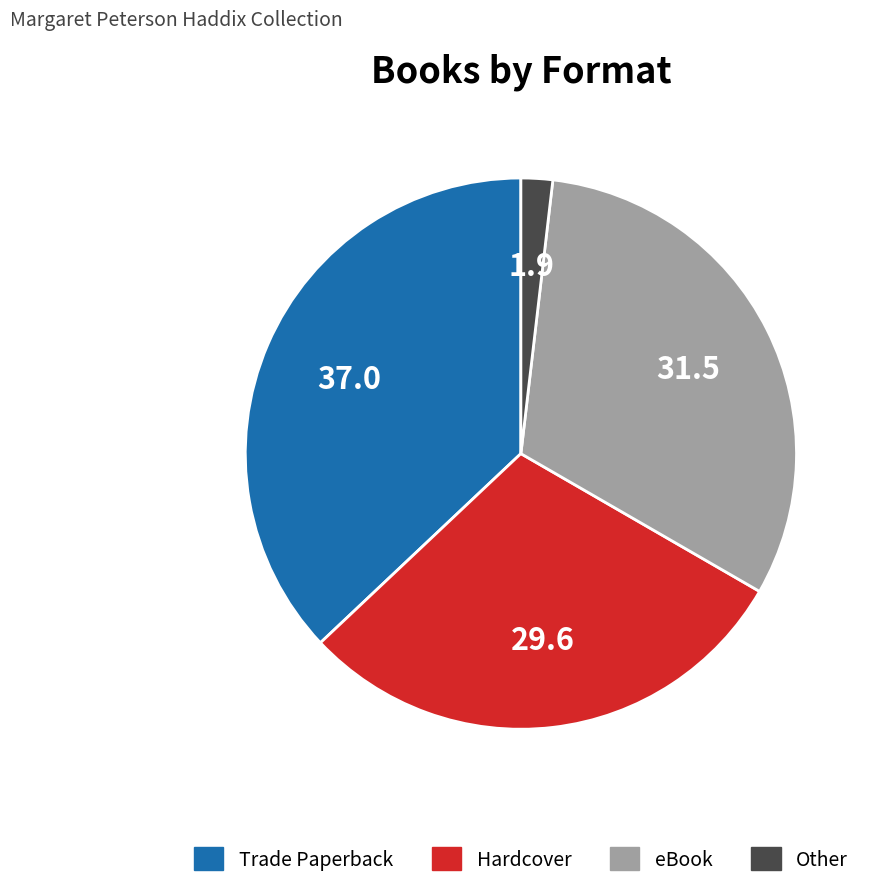

Does any single category account for the majority?

No